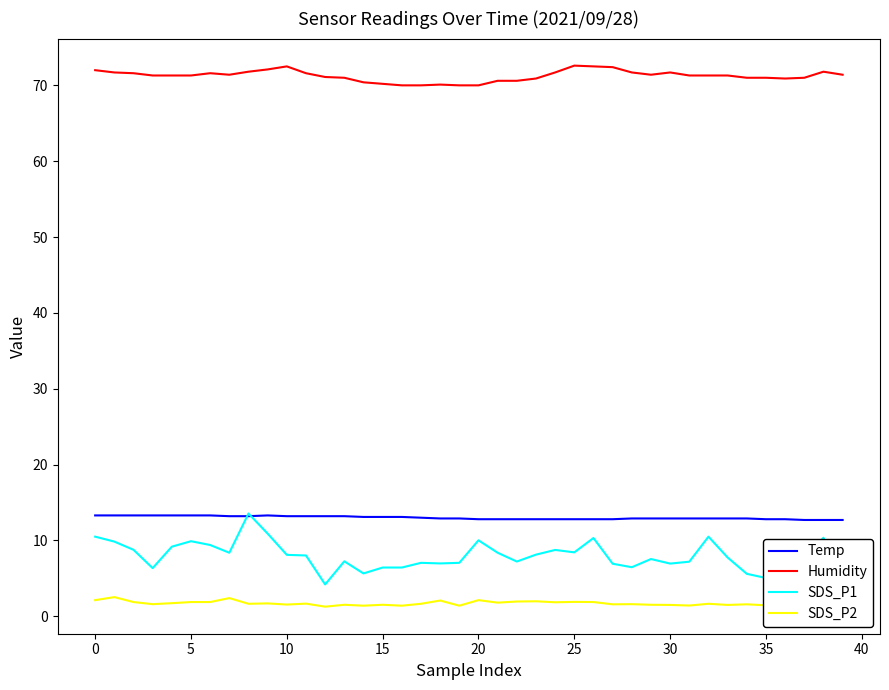

What is the highest value of the SDS_P2 series?

2.5